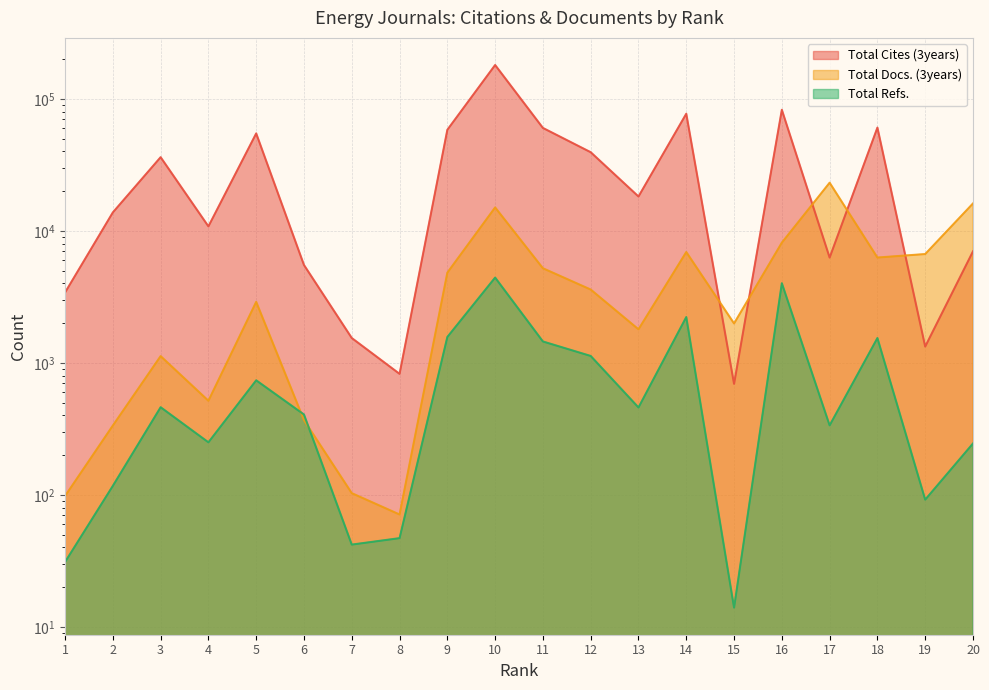

Is the value of Total Refs. at 3 greater than the value of Total Cites (3years) at 1?

No